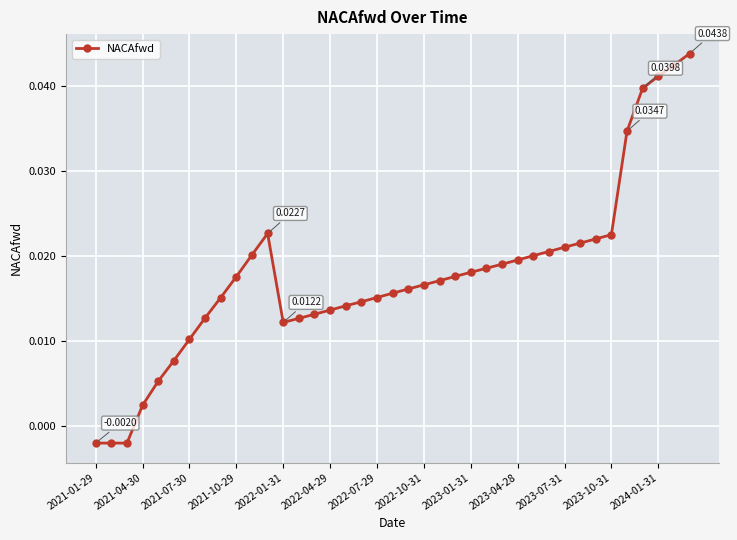

Count the number of data series in this chart.

1